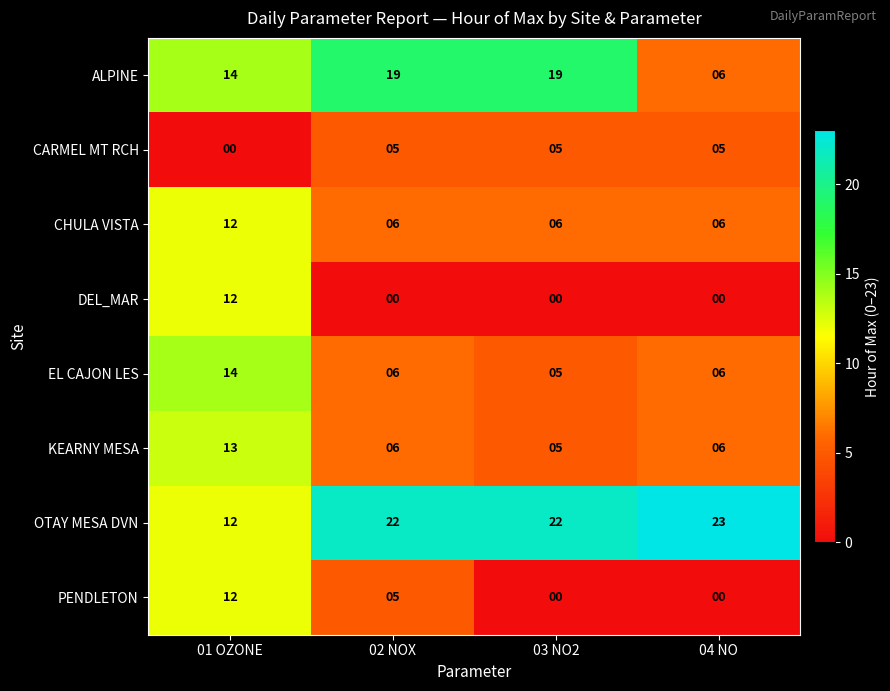

What is the average value of the CHULA VISTA series?

8